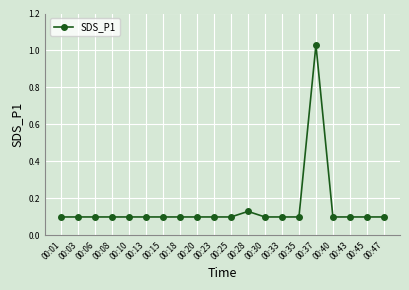

What is the difference between the maximum and minimum values?

0.9